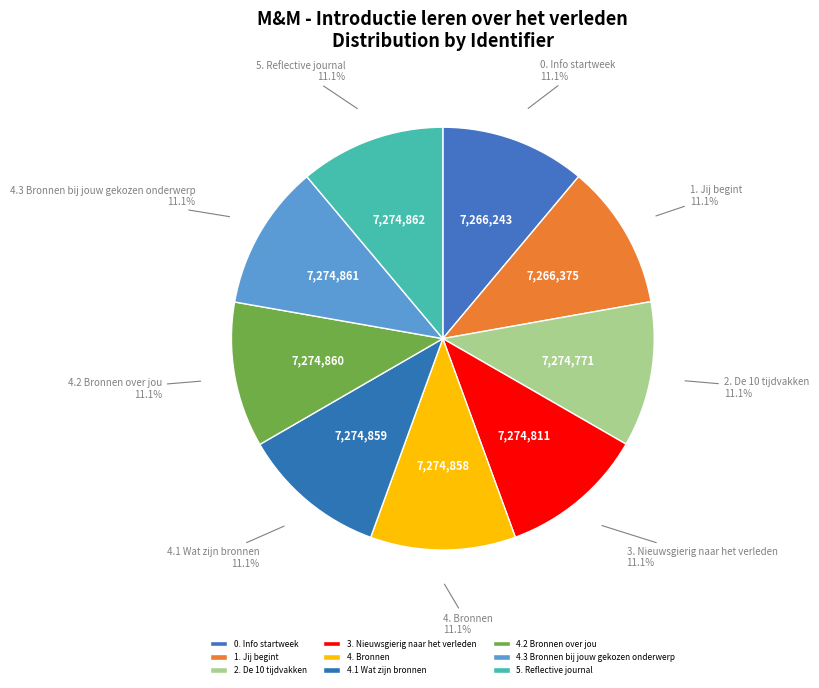

Approximately how many times larger is the value at 4.1 Wat zijn bronnen compared to 1. Jij begint?

1.0